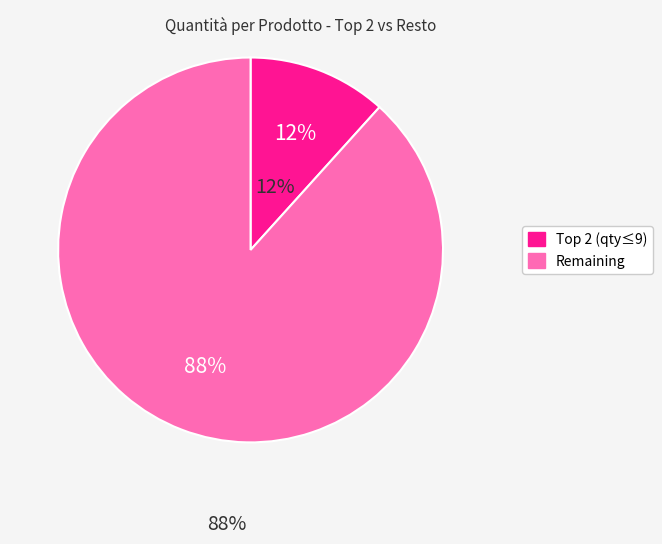

To the nearest percent, what is the average slice percentage?

50%